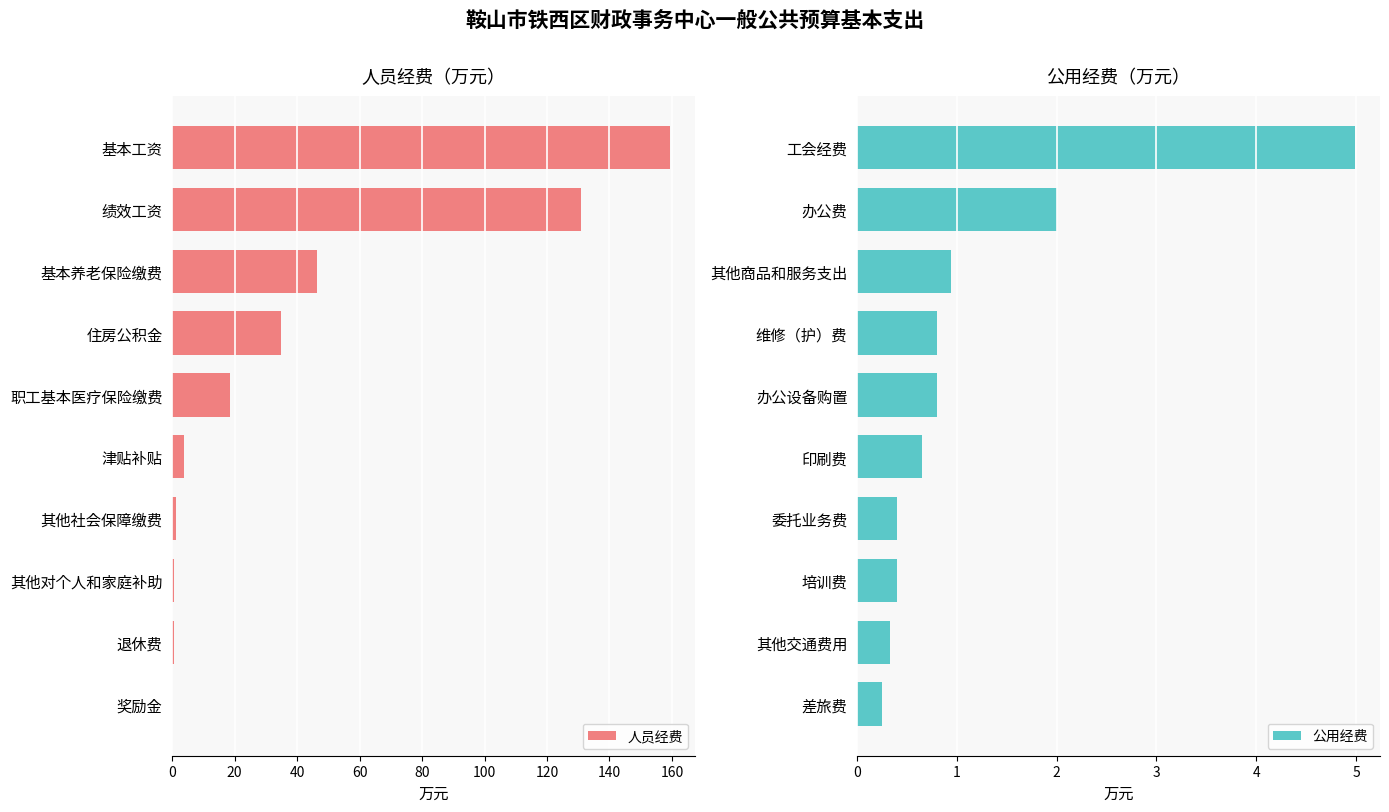

What is the highest value of the 人员经费 series?

159.5